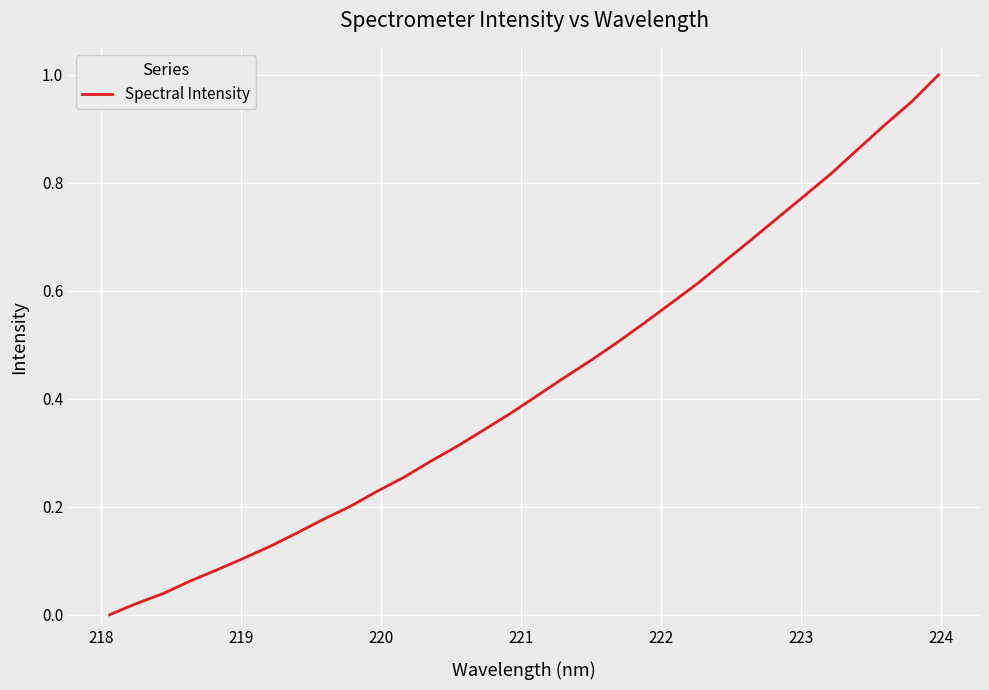

What is the difference between the maximum and minimum values?

1.0